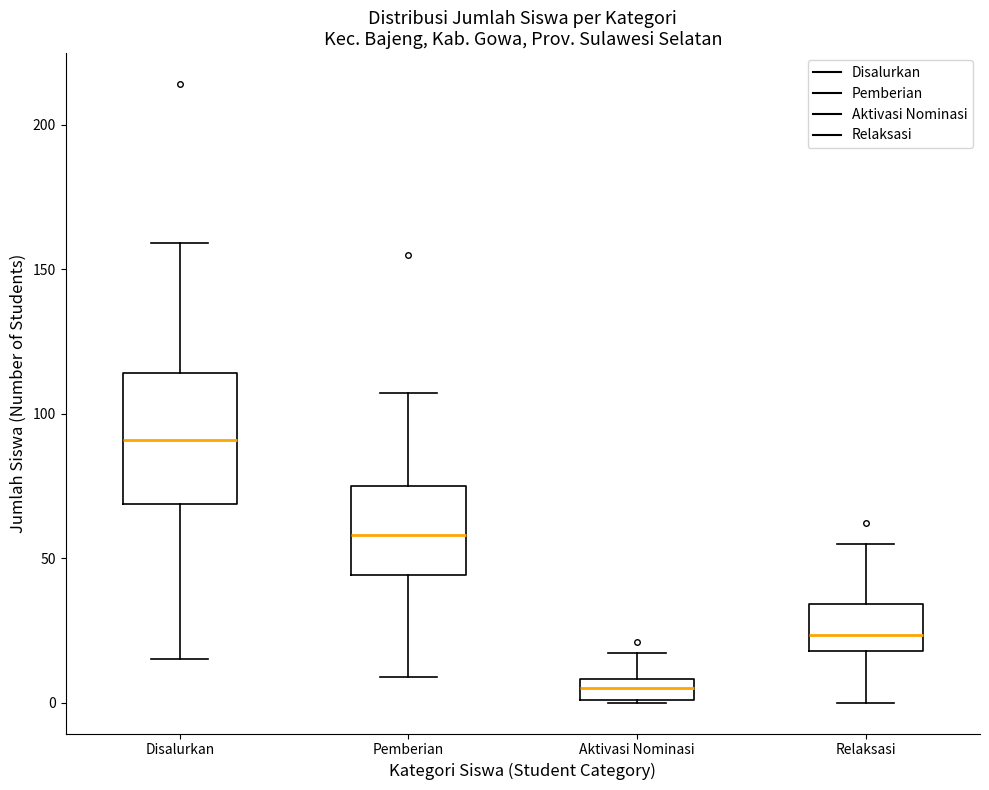

Where does the median line of the box for Relaksasi sit on the y-axis? The values are not printed on the chart, so give them approximately, as read against the axis.

25